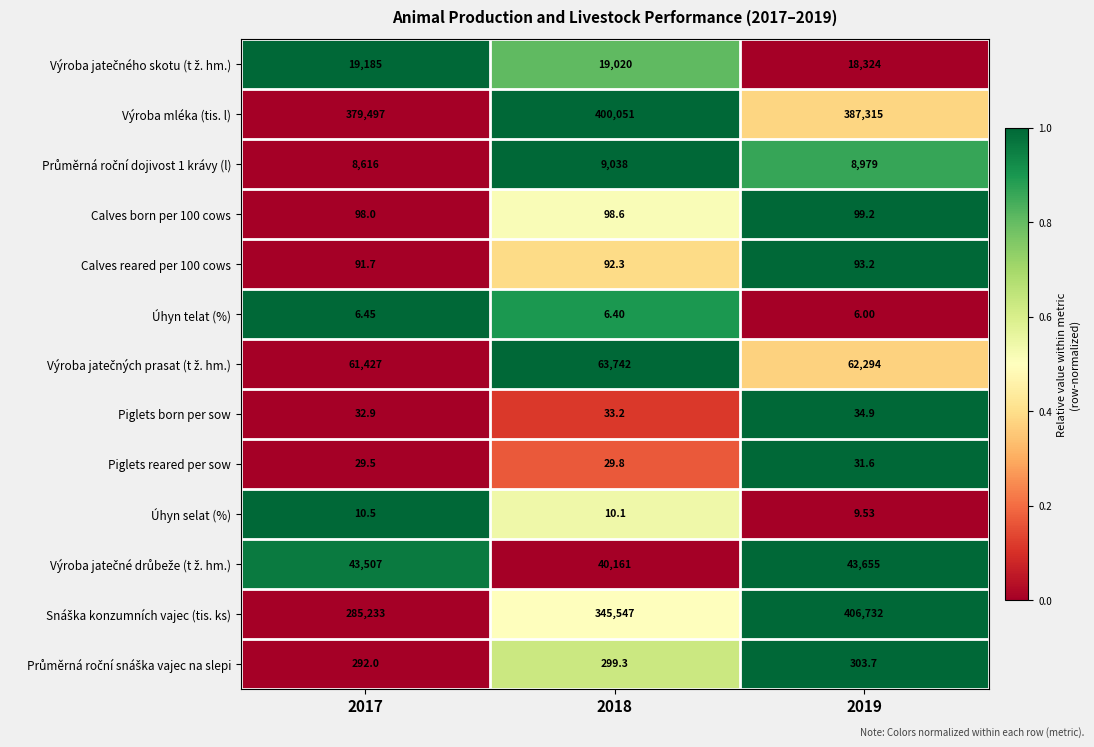

Which label corresponds to the smallest value in the chart?

2019